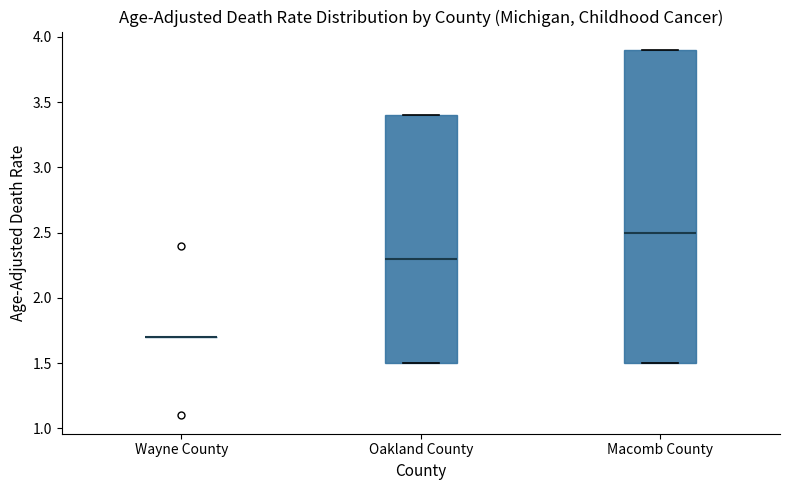

Reading left to right, transcribe this box plot: for each box, give where its median line is, the range the box spans, and where its two whiskers end, as read against the y-axis. The values are not printed on the chart, so give them approximately, as read against the axis.

Wayne County: box collapsed to a line at 1.7, whiskers 1.7 to 1.7
Oakland County: median 2.3, box 1.5 to 3.4, whiskers 1.5 to 3.4
Macomb County: median 2.5, box 1.5 to 3.9, whiskers 1.5 to 3.9